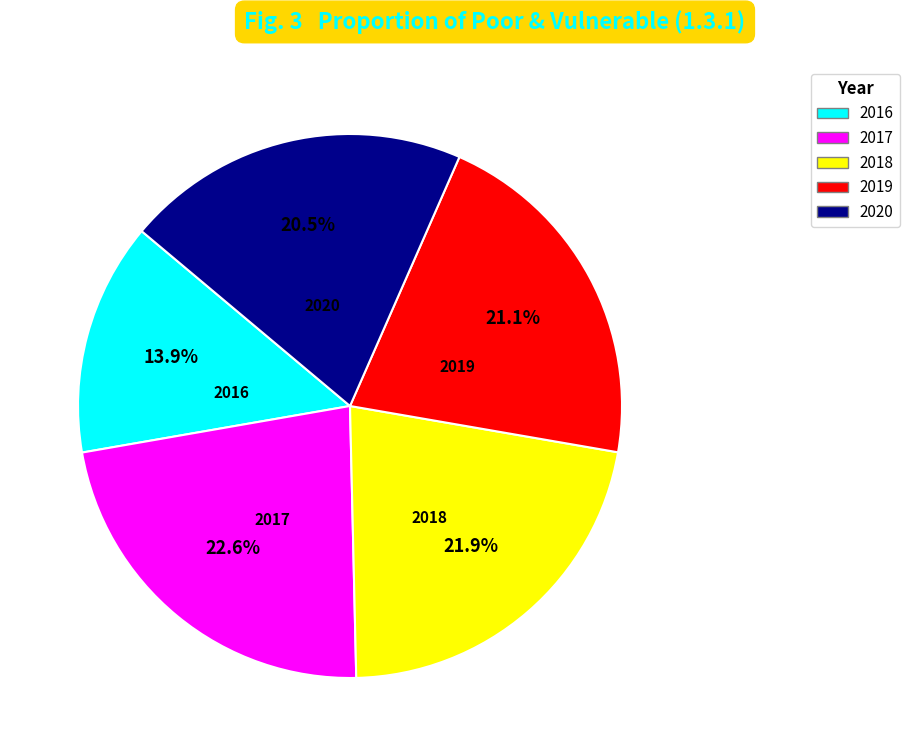

Which slice is the smallest?

2016